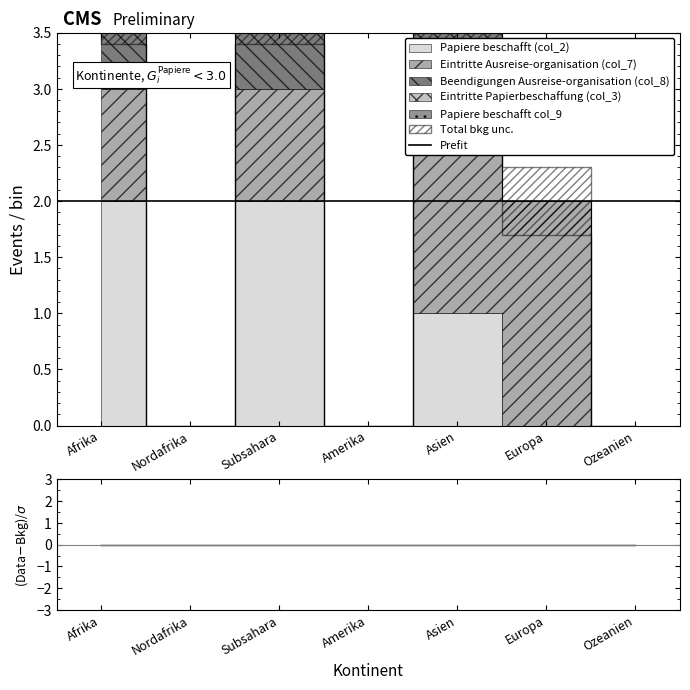

Does the chart display data point markers on the line(s)?

No